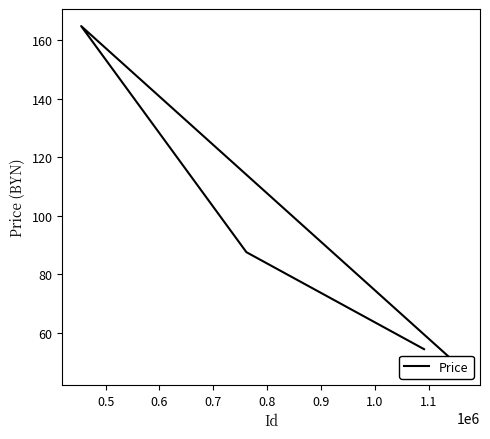

How many lines are shown in the chart?

1